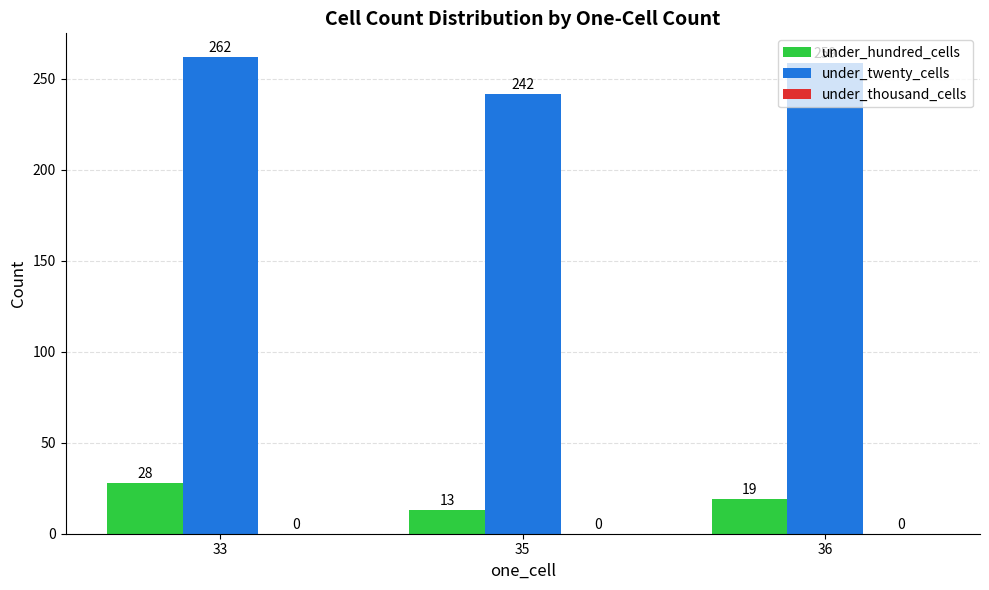

What is the value of the under_hundred_cells bar at the 2nd from the left?

13